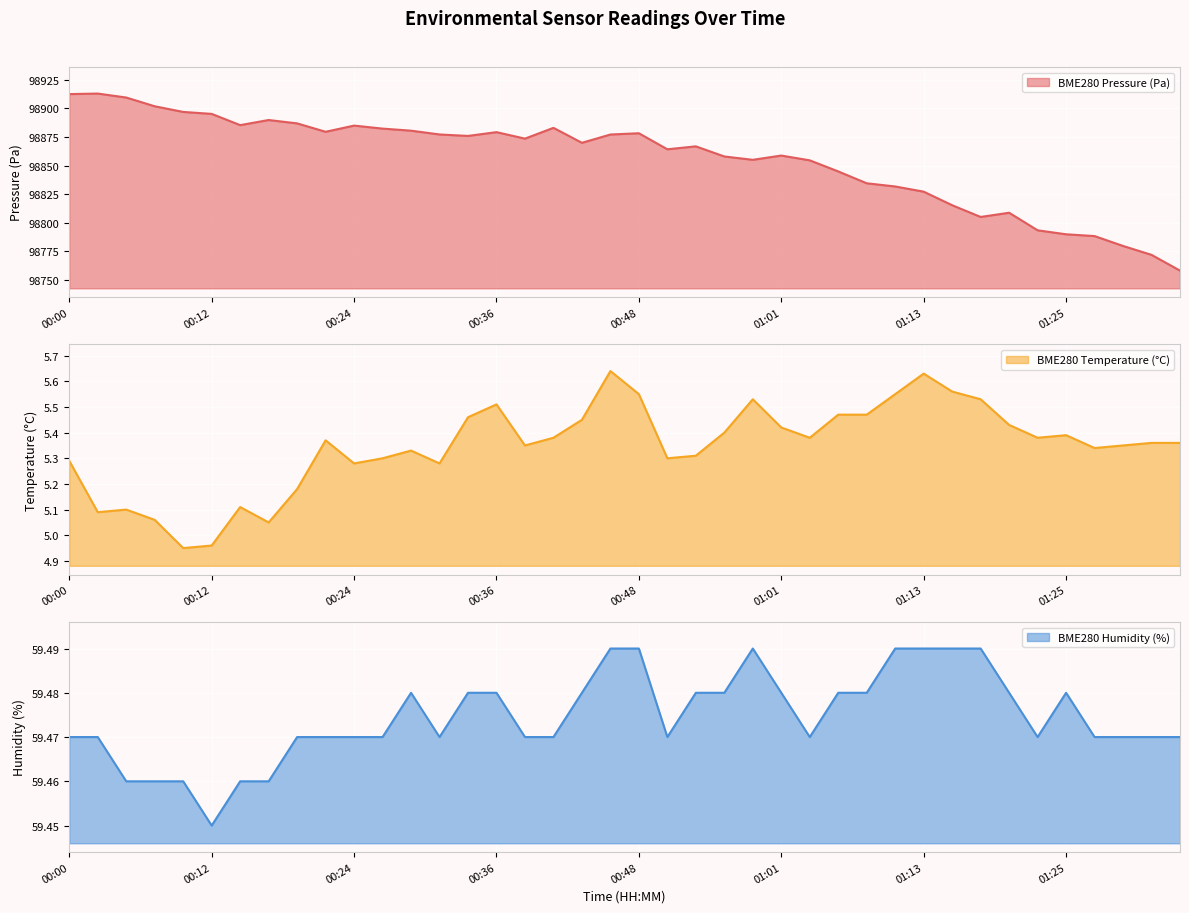

Is the value of BME280_temperature at 00:00 greater than the value of BME280_humidity at 00:02?

No